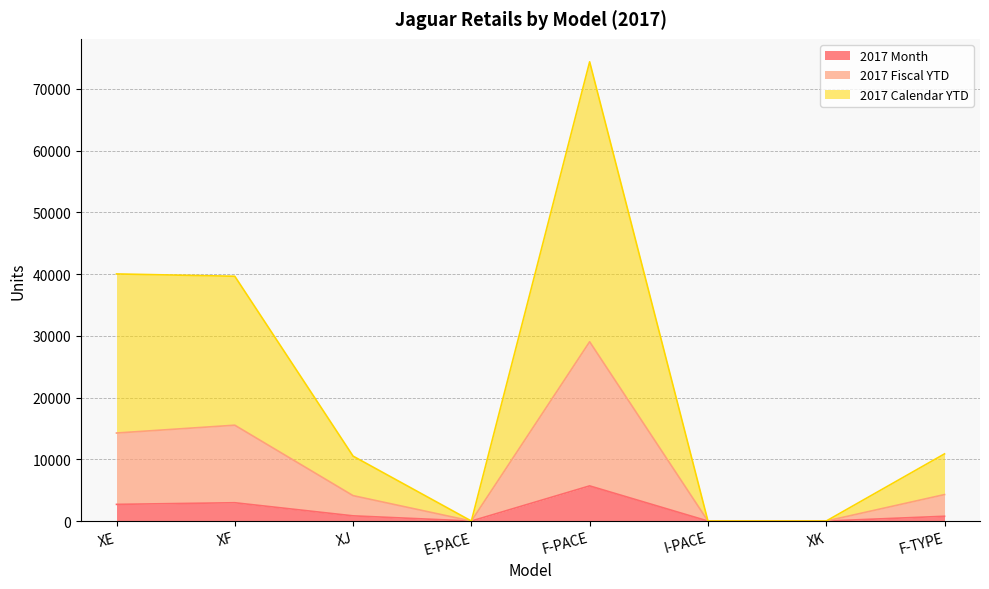

At I-PACE, list the series in order from smallest to largest.

2017 Month, 2017 Fiscal YTD, 2017 Calendar YTD